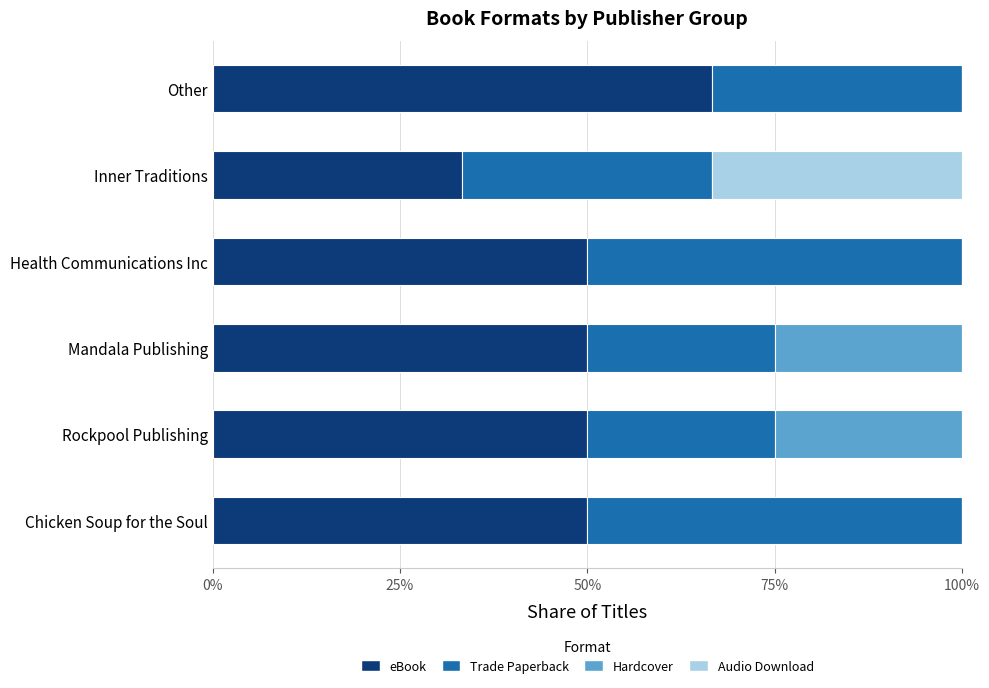

What is the maximum value for eBook?

66.7